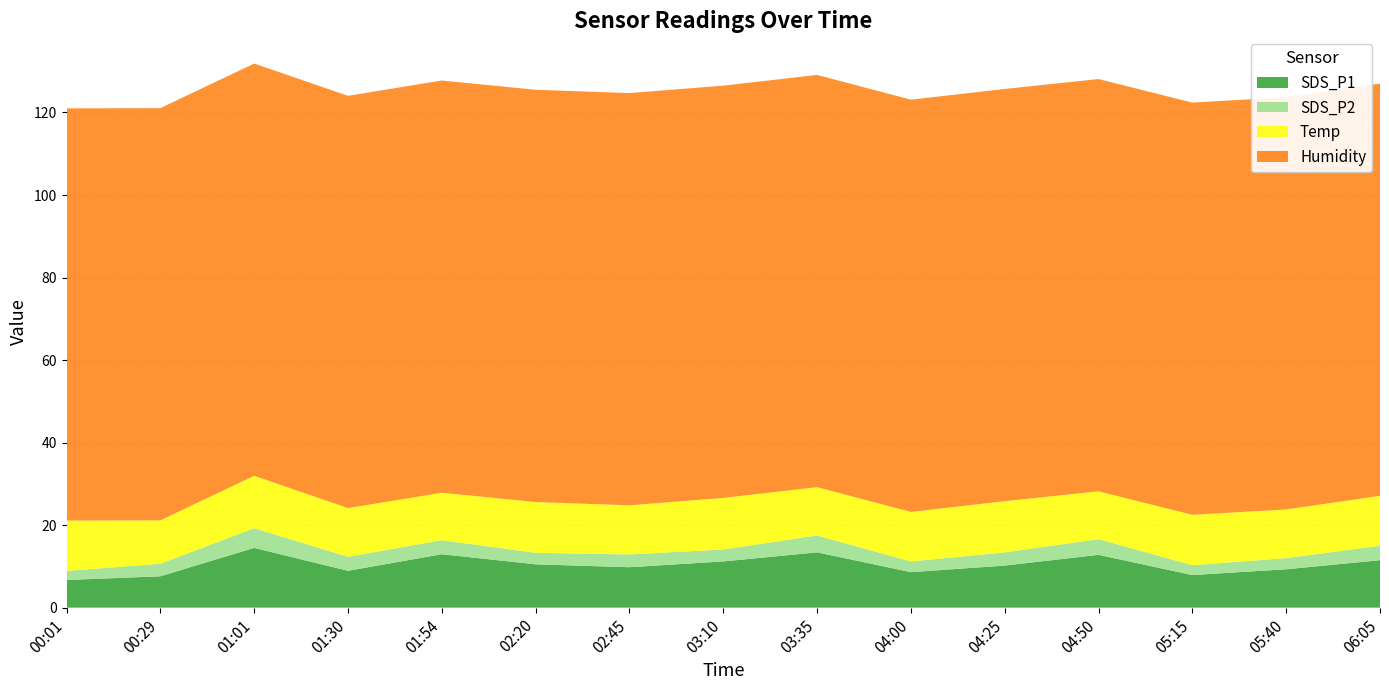

Reading right to left, list all the values displayed in this chart.

SDS_P1: 11.5	9.3	7.9	12.8	10.2	8.6	13.4	11.2	9.8	10.5	12.9	8.9	14.5	7.6	6.7
SDS_P2: 3.5	2.7	2.4	3.8	3.2	2.6	4.1	2.9	3.1	2.8	3.4	3.4	4.8	3.0	2.2
Temp: 12.1	11.8	12.2	11.6	12.4	12.0	11.7	12.5	11.9	12.3	11.5	11.8	12.7	10.5	12.2
Humidity: 99.9	99.9	99.9	99.9	99.9	99.9	99.9	99.9	99.9	99.9	99.9	99.9	99.9	99.9	99.9